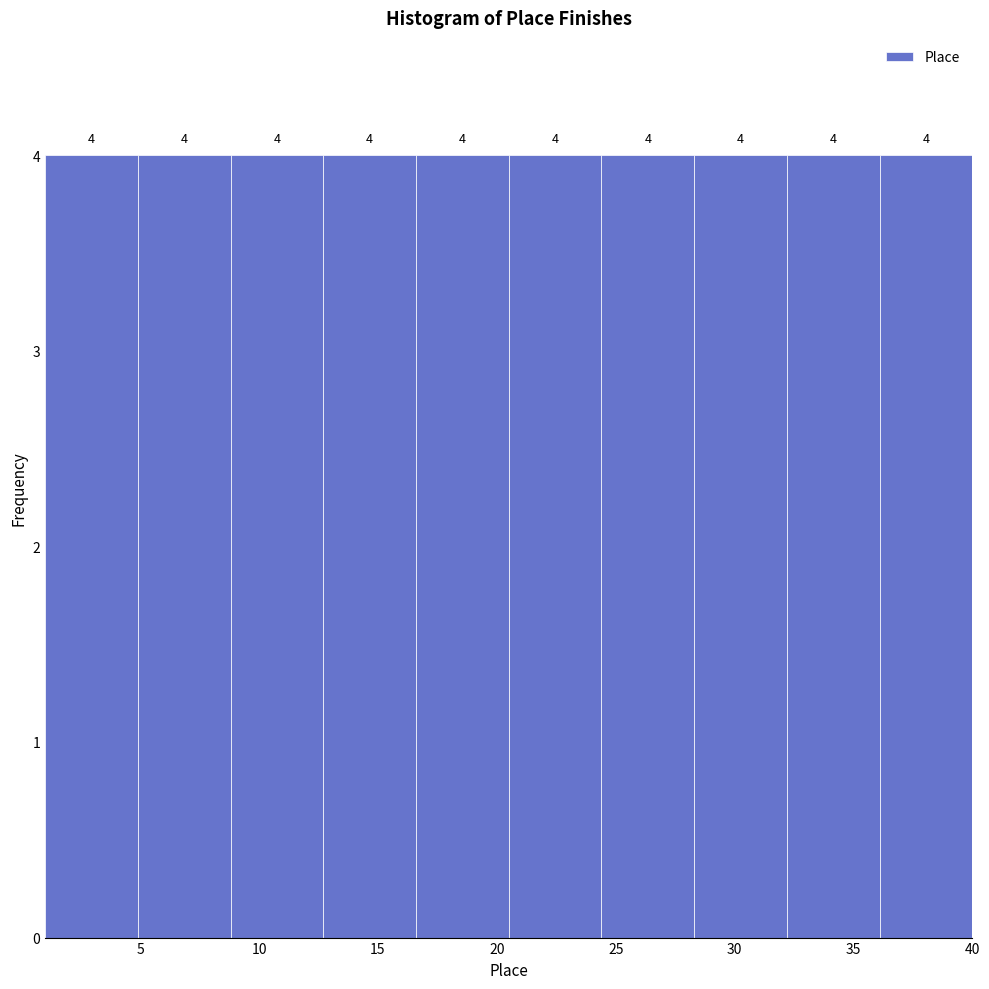

How tall is the bar that spans 16.6 to 20.5 on the x-axis? The bar edges are not printed on the chart, so give them approximately, as read against the axis.

4